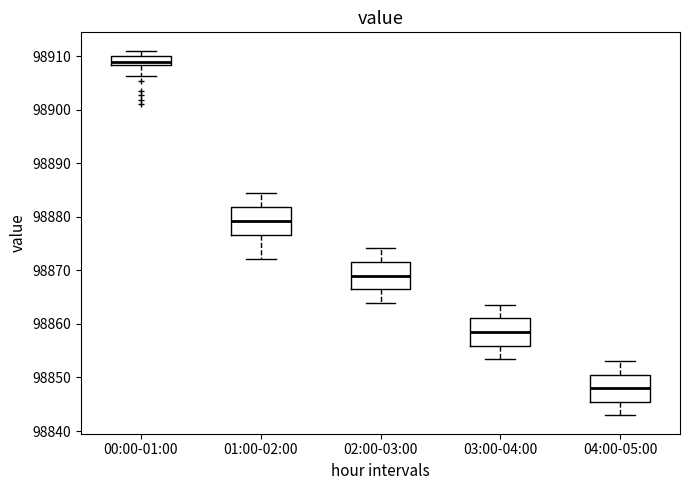

Where does the median line of the box for 00:00-01:00 sit on the y-axis? The values are not printed on the chart, so give them approximately, as read against the axis.

98909